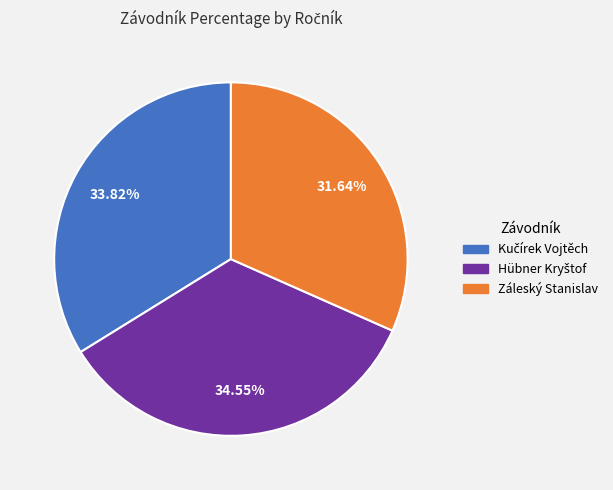

Is there any slice that represents more than half of the pie?

No